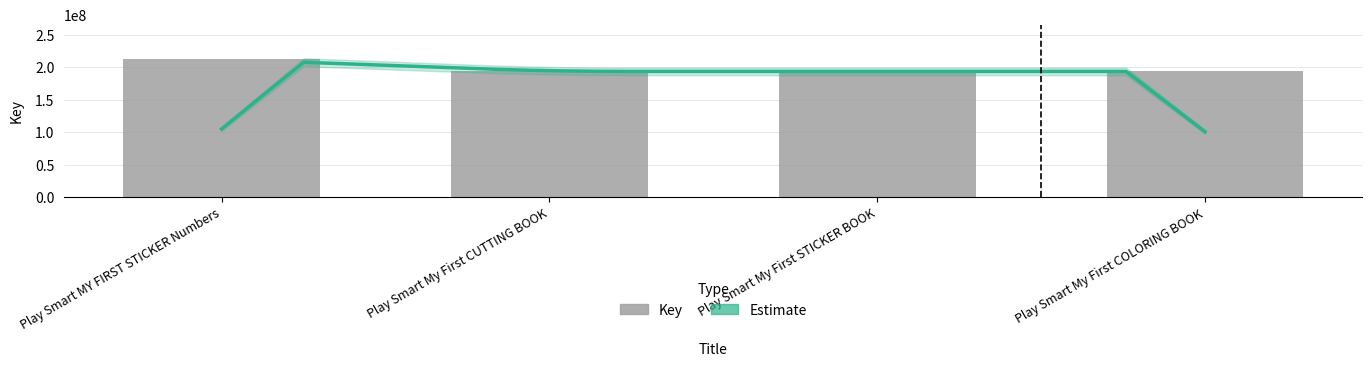

What is the label of the 1st bar from the right?

Play Smart My First COLORING BOOK